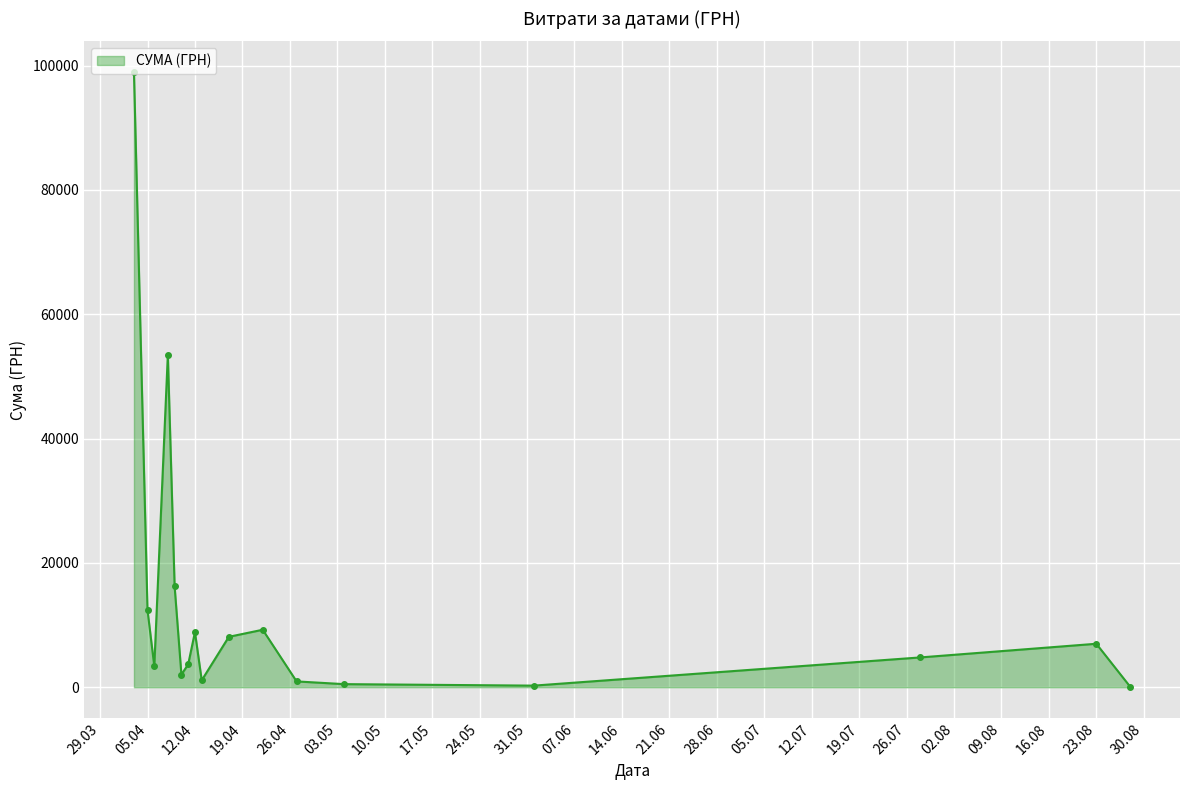

What is the value of the 1st point from the left?

98963.0